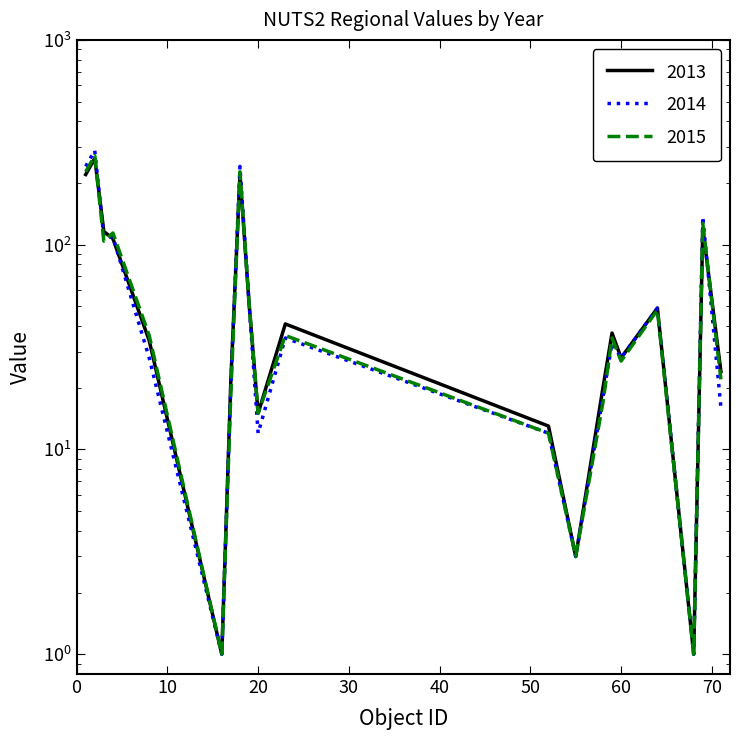

At 60, list the series in order from largest to smallest.

2013, 2014, 2015